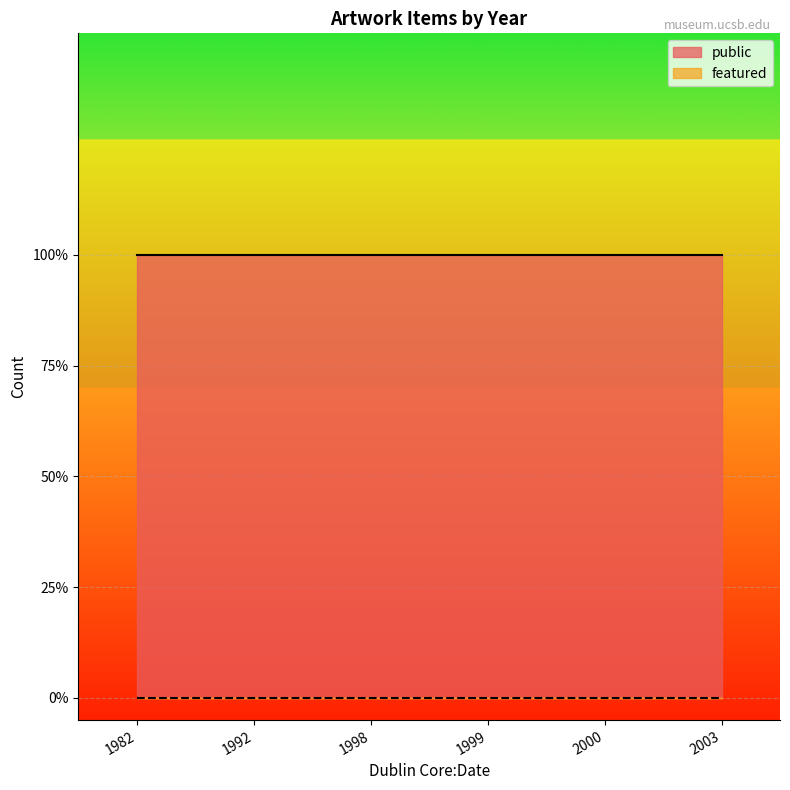

Is it true that featured equals 0 at 2003?

True